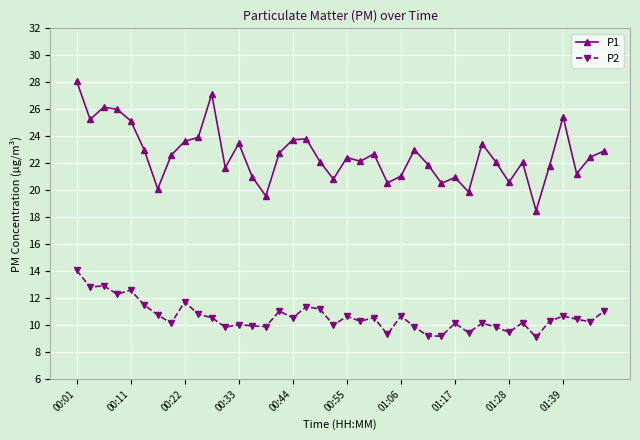

Which series has the largest range (max minus min)?

P1